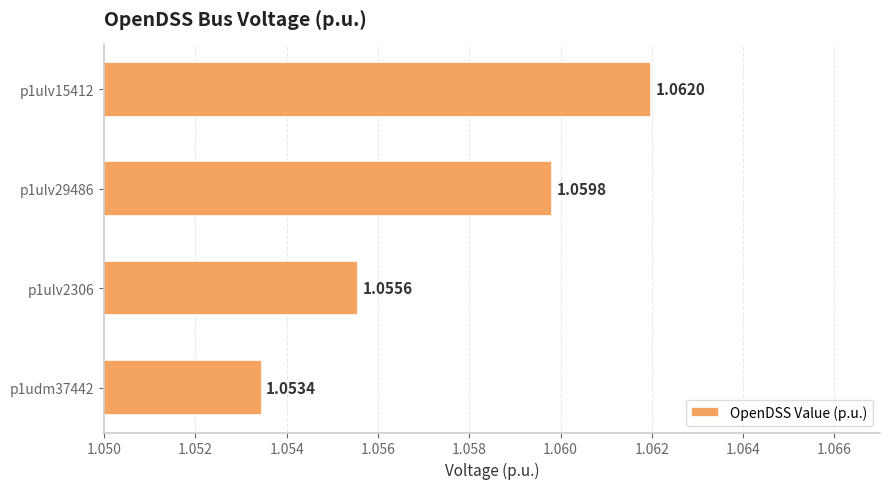

How many categories are shown in the chart?

4